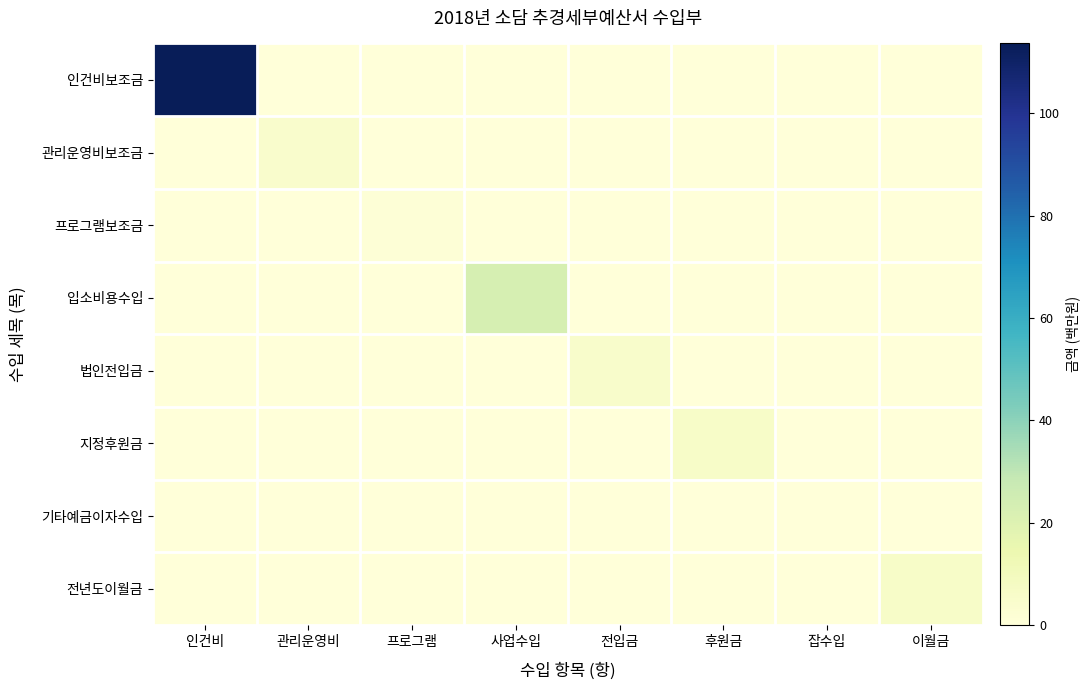

Which series has the largest total across all categories?

인건비보조금